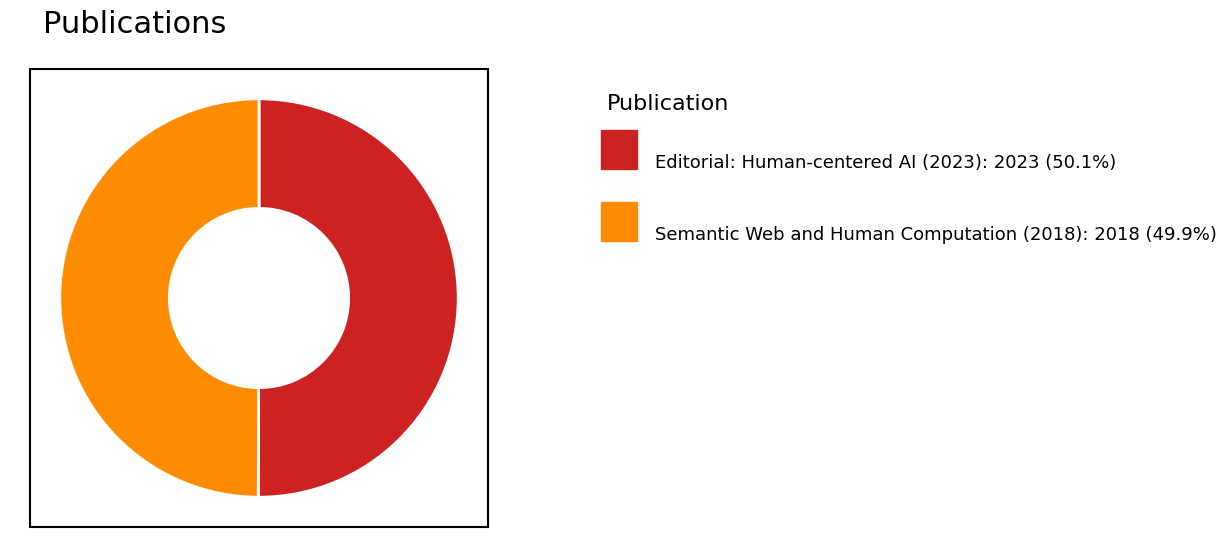

Count the number of slices in the pie.

2